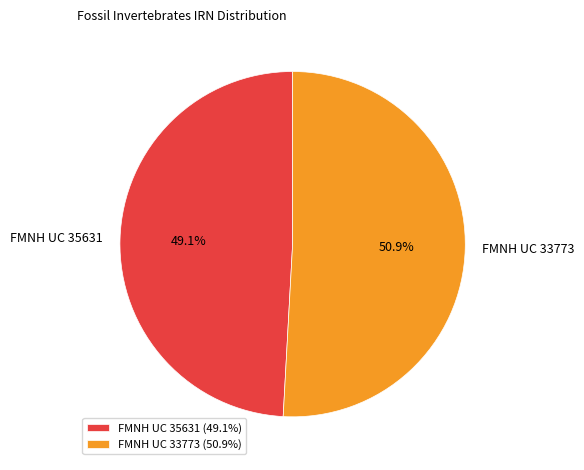

Do FMNH UC 33773 and FMNH UC 35631 together represent more than half of the pie?

Yes